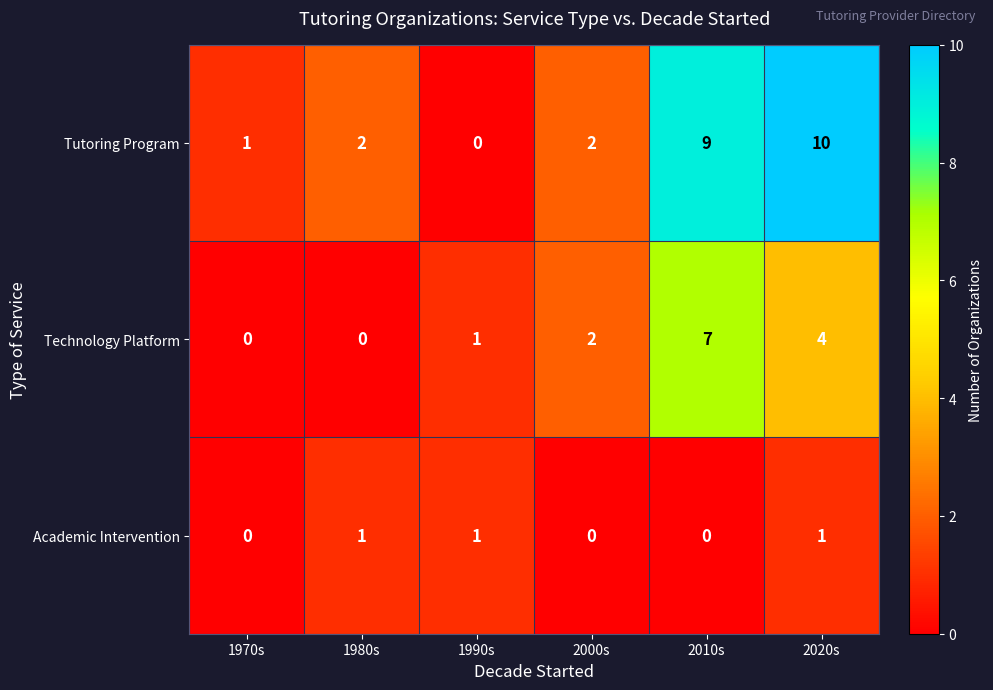

The value of Academic Intervention at 2010s is 0. True or false?

True